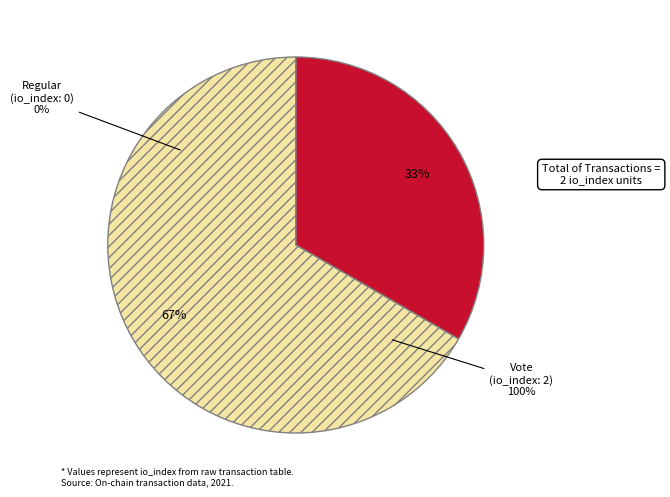

Is it true that Vote is 80% of the pie?

False